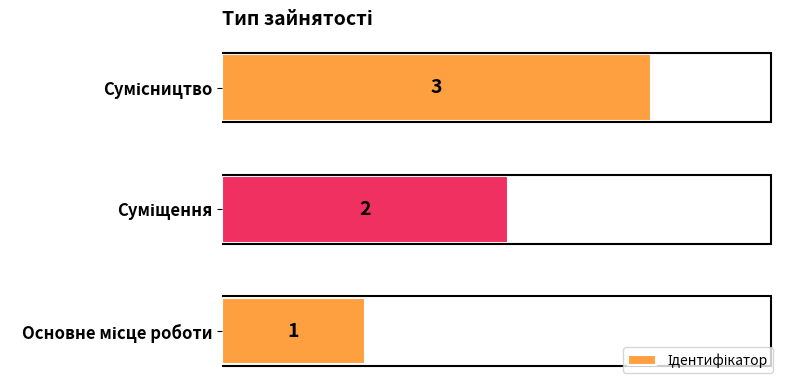

What is the maximum value shown in the chart?

3